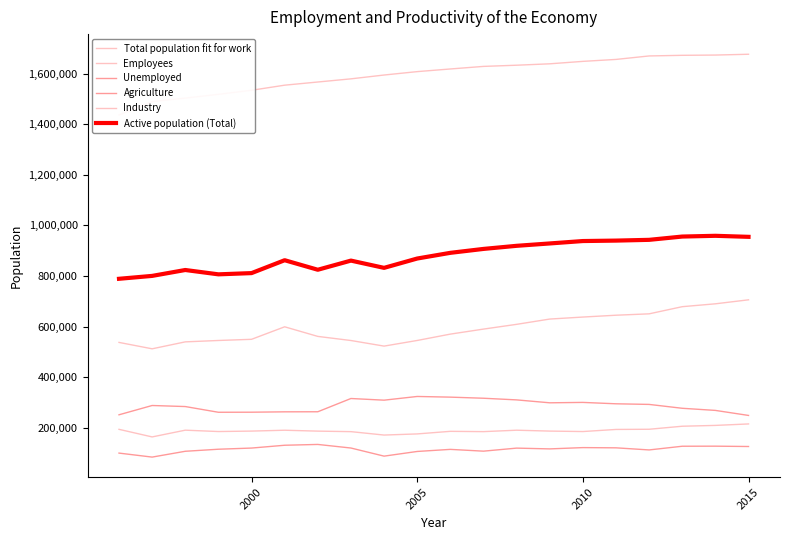

Which series has the widest spread of values?

Total population fit for work